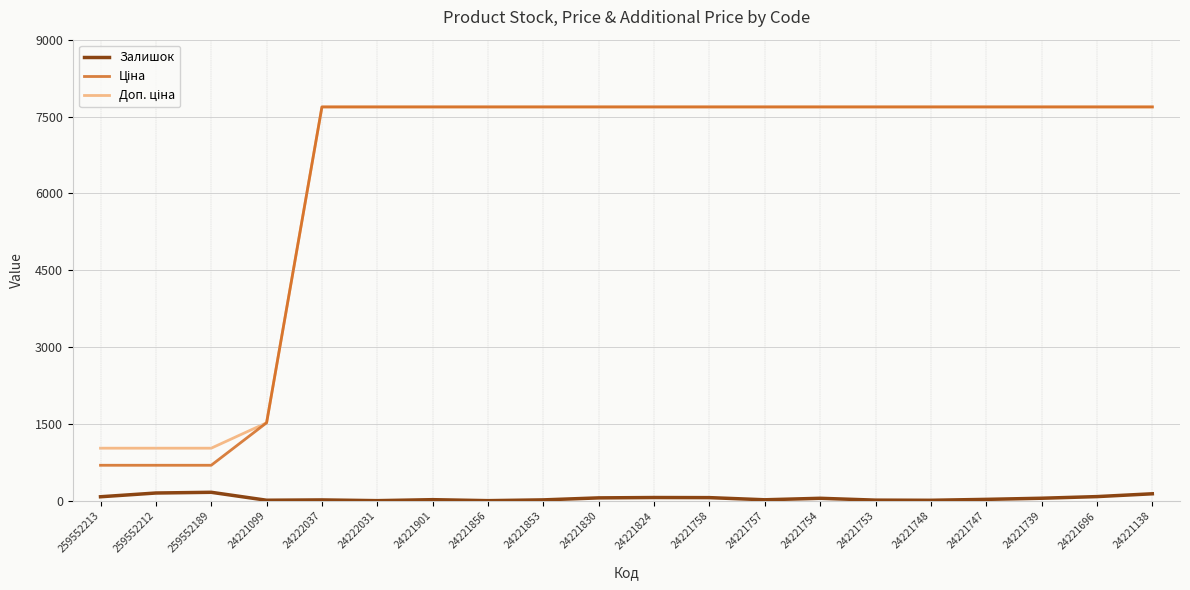

What is the difference between the second highest and second lowest values in the Залишок series?

149.0